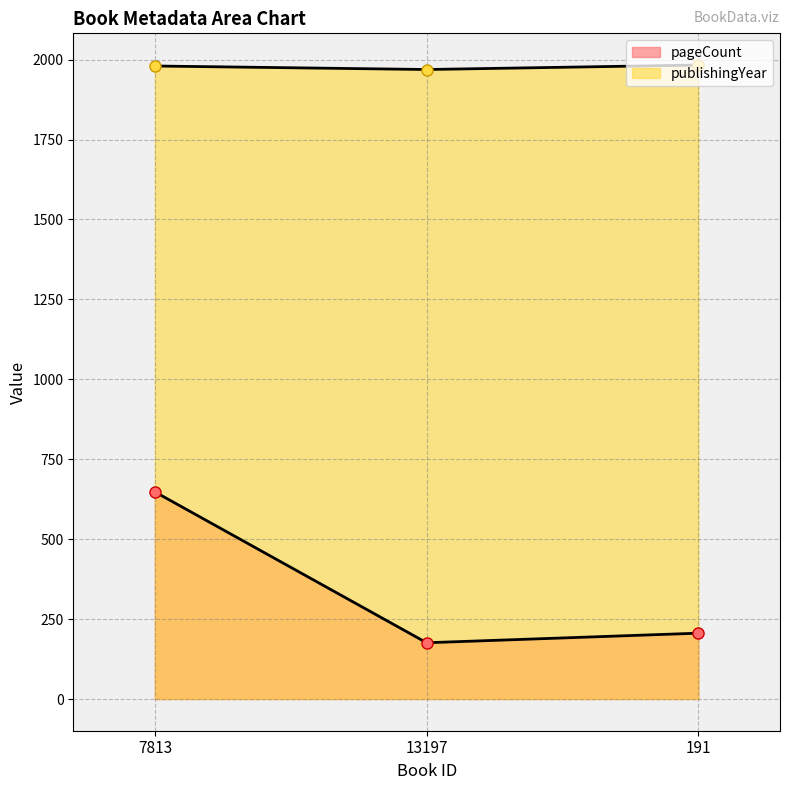

What is the maximum value shown in the chart?

1983